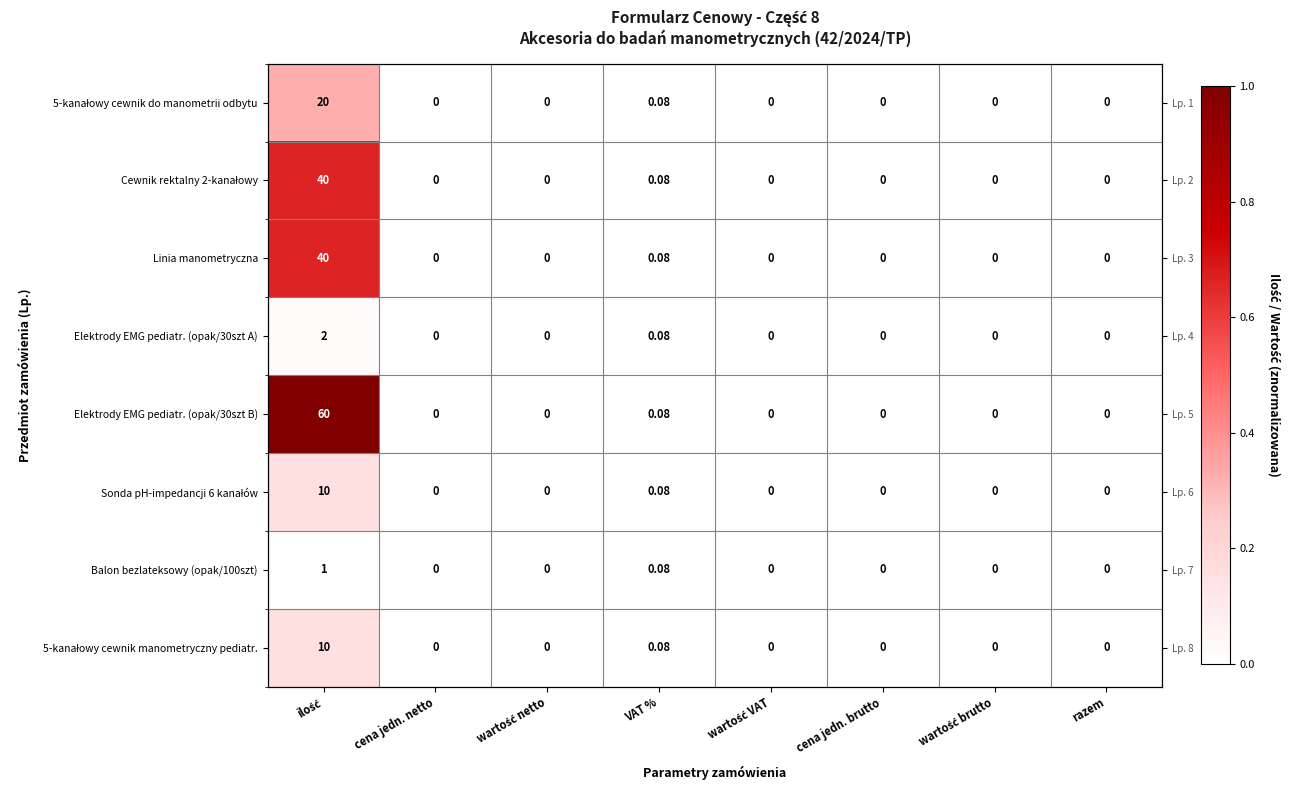

True or false: Sonda pH-impedancji 6 kanałów has a value of 0.0 at cena jedn. netto.

True